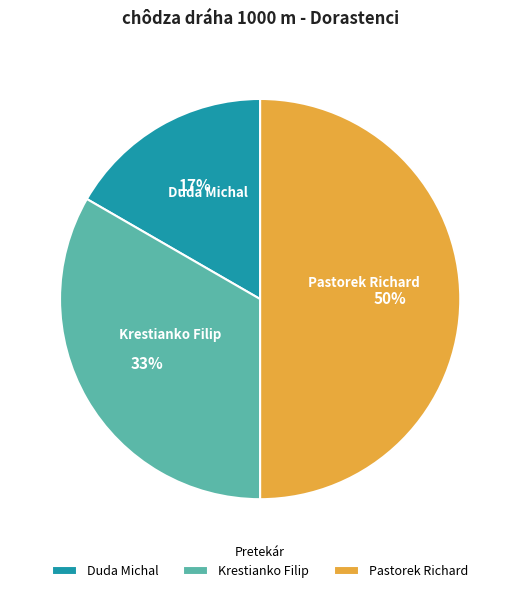

To the nearest percent, what is the combined percentage of Duda Michal and Krestianko Filip?

50%